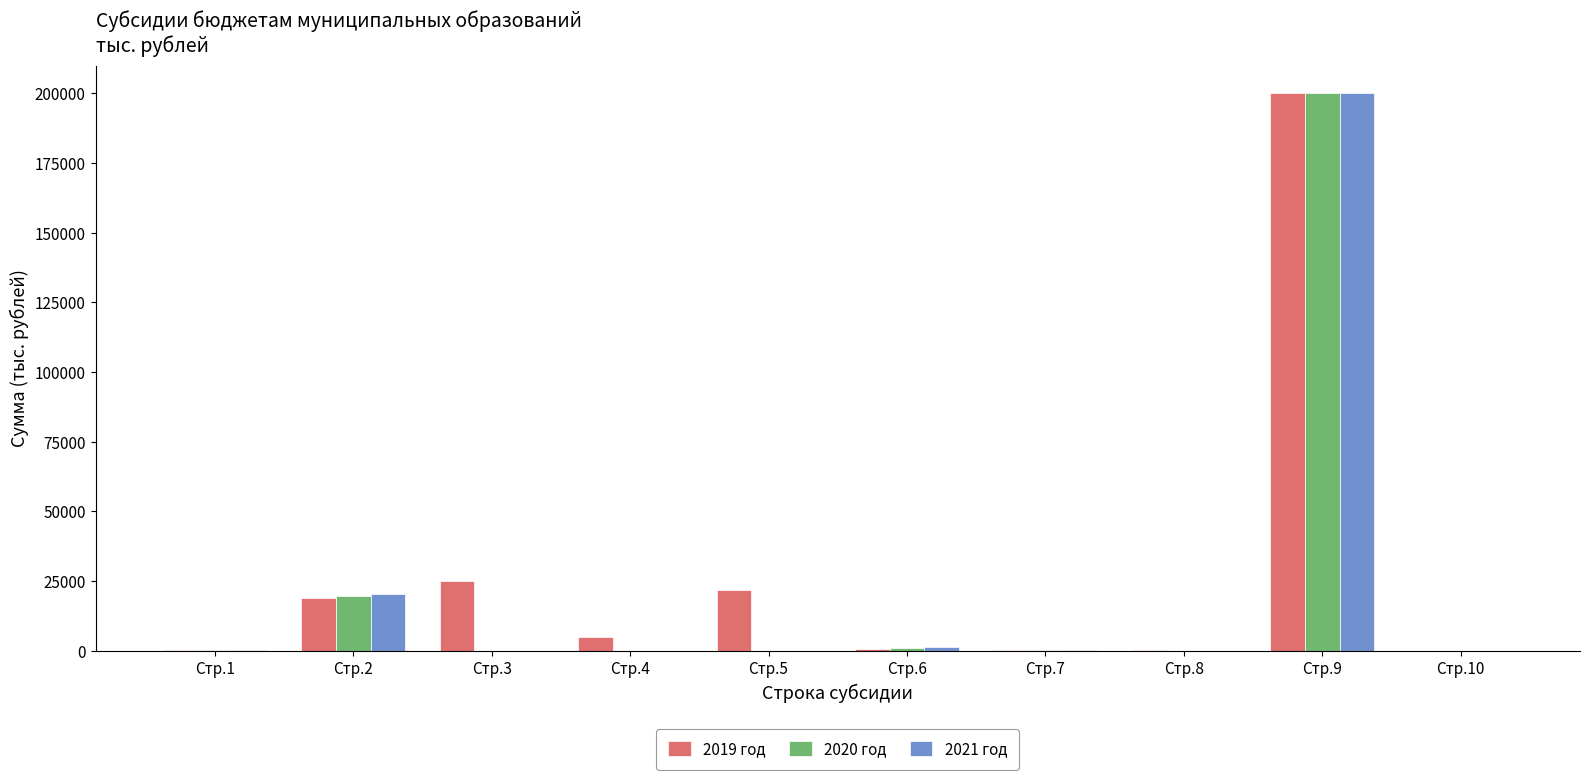

The value of 2019 год at Стр.1 is 267.2. True or false?

True